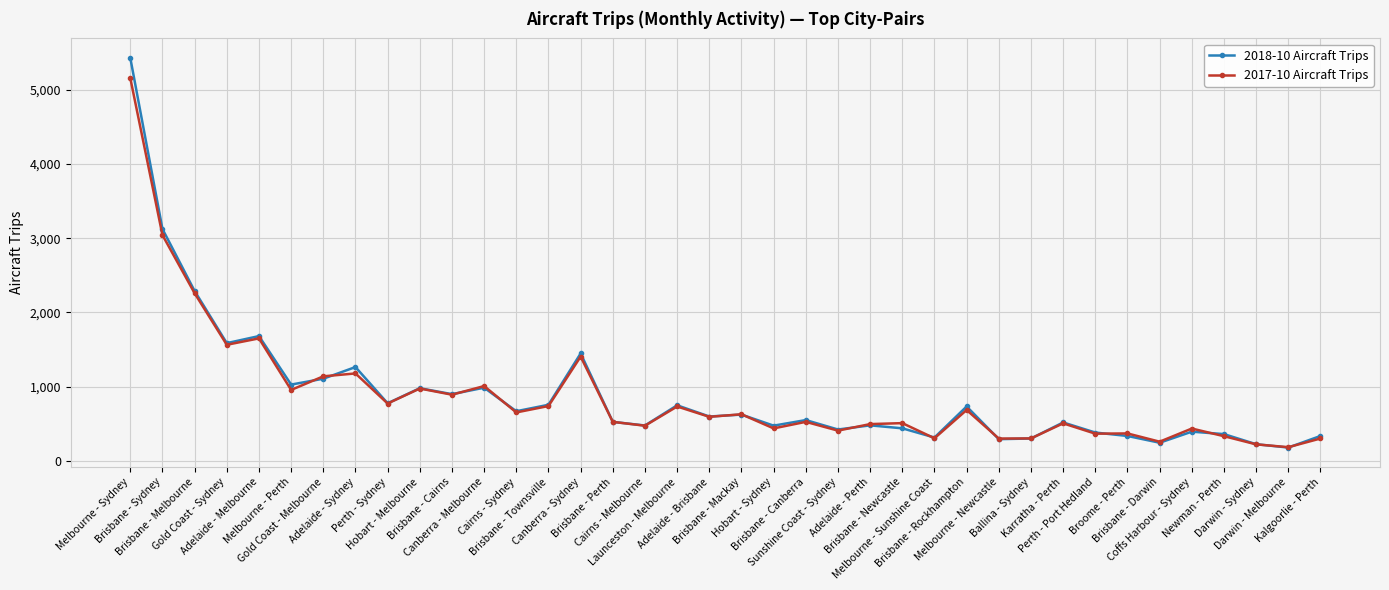

At how many categories does at least one series exceed 2192?

3